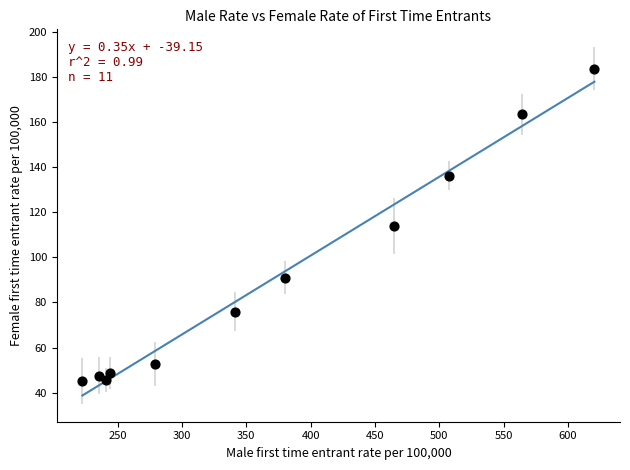

What is the average Y value?

91.2